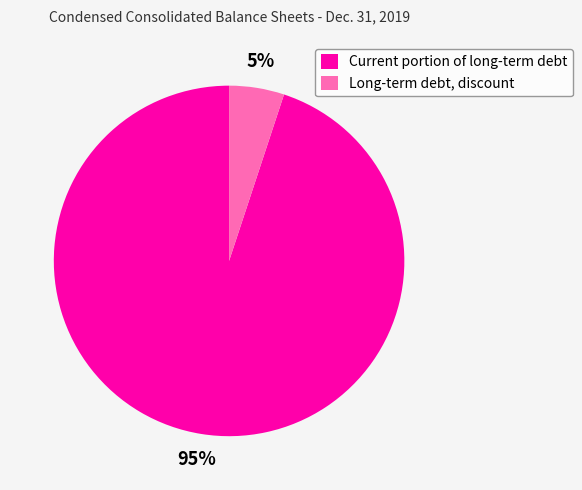

Do Current portion of long-term debt and Long-term debt, discount together represent more than half of the pie?

Yes